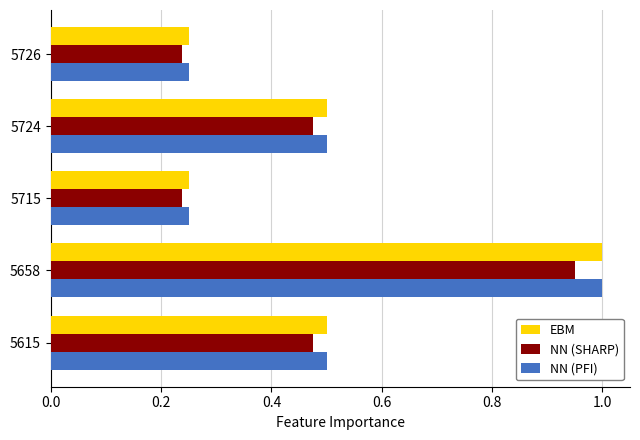

What is the sum of all NN (SHARP) values?

2.4